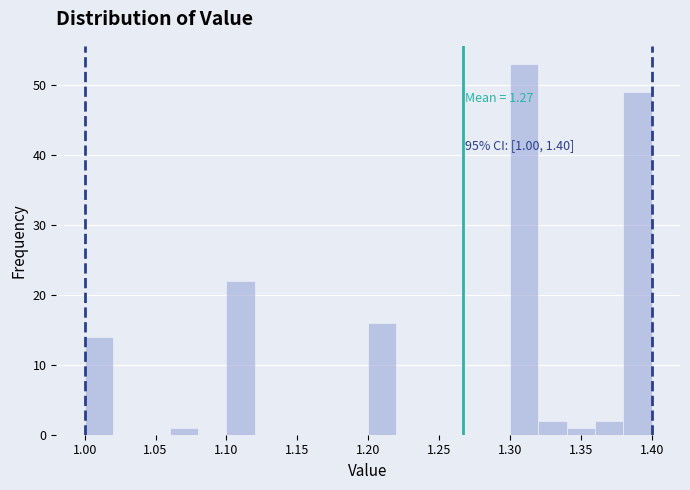

Over which range of the x-axis is the bar tallest?

1.30 to 1.32